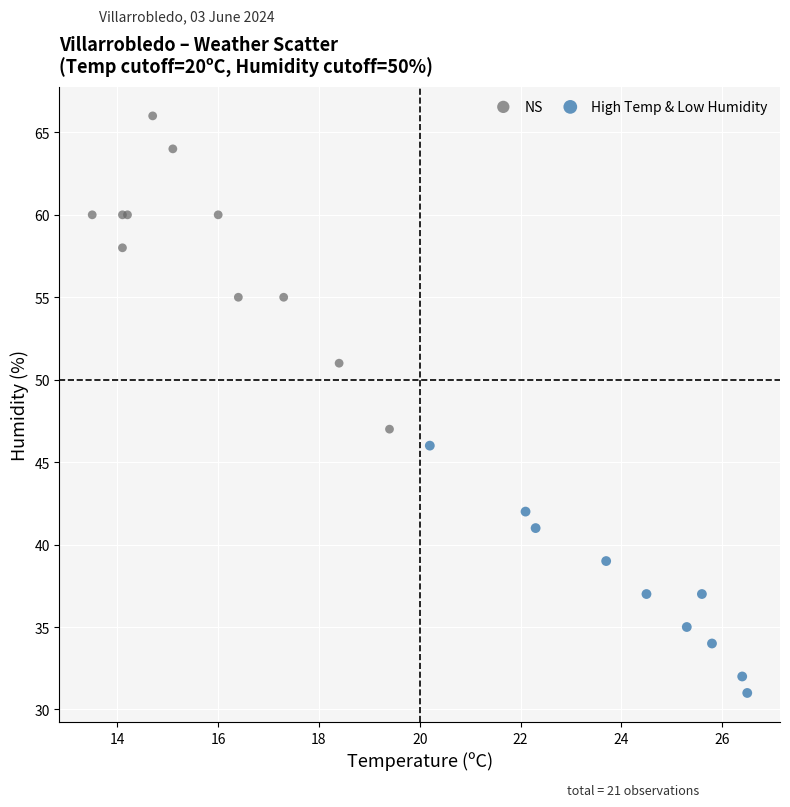

Which series reaches the maximum Y coordinate?

NS